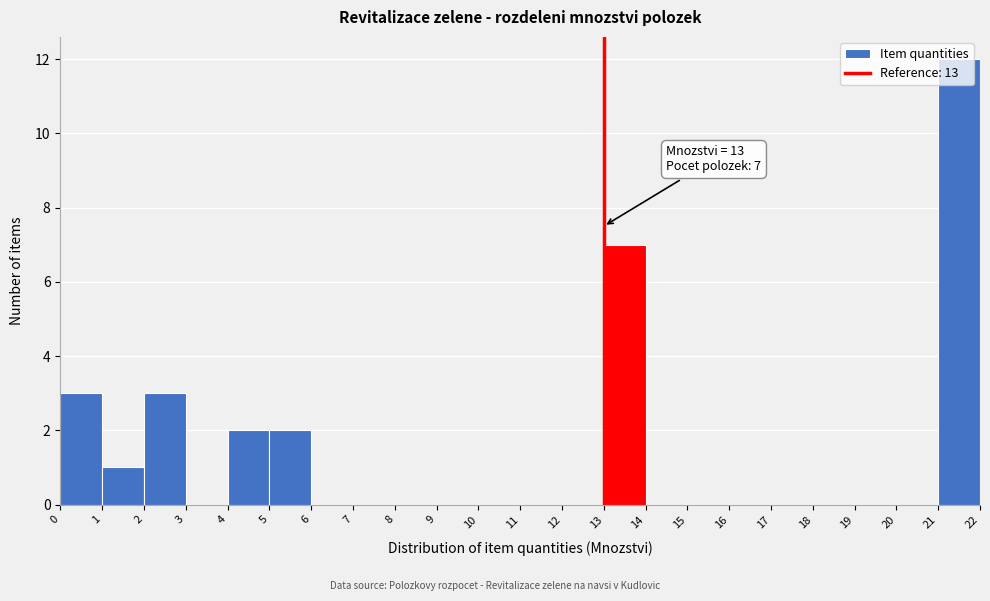

Over which range of the x-axis is the bar tallest?

21 to 22